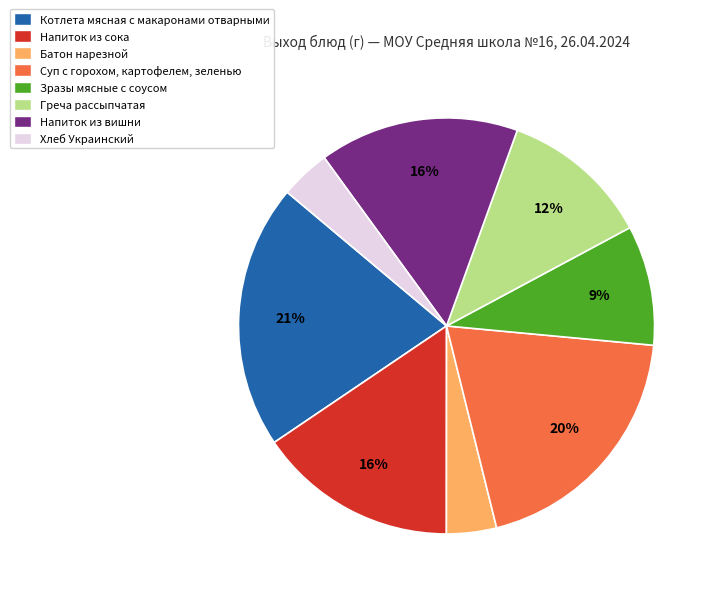

Is the sum of Зразы мясные с соусом and Напиток из сока greater than half?

No